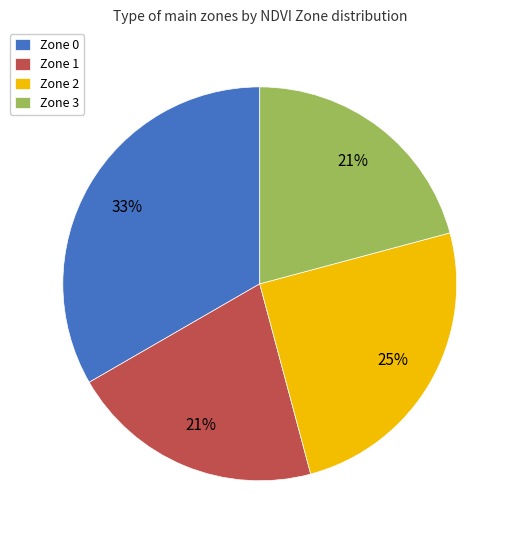

To the nearest percent, what is the difference between the Zone 2 and Zone 0 slice percentages?

8%